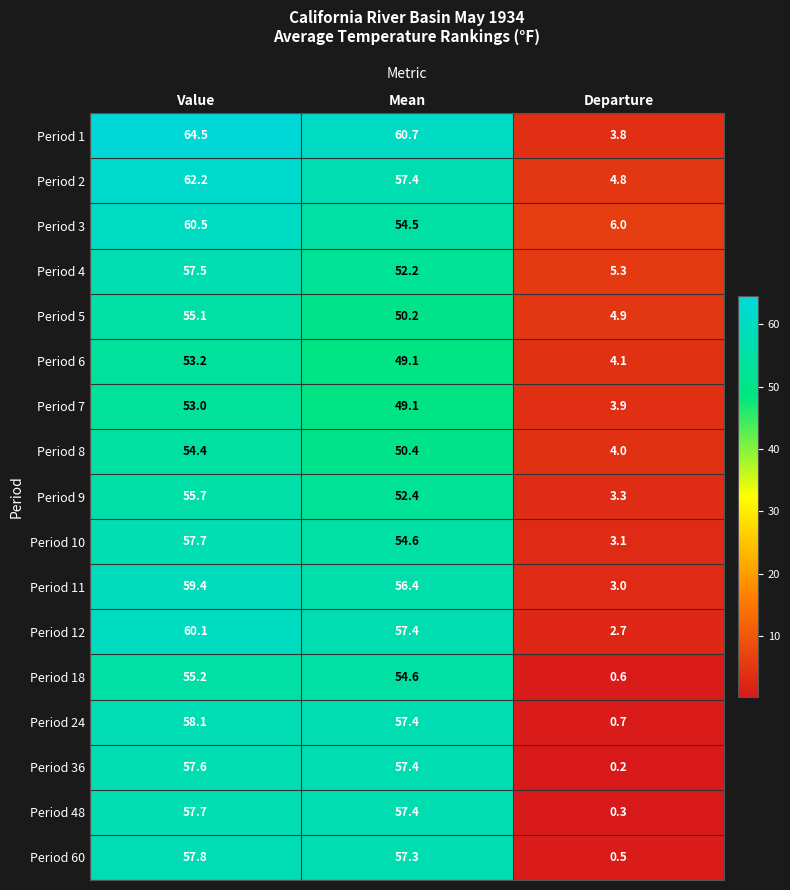

Which series changed the most between Value and Mean?

Period 3